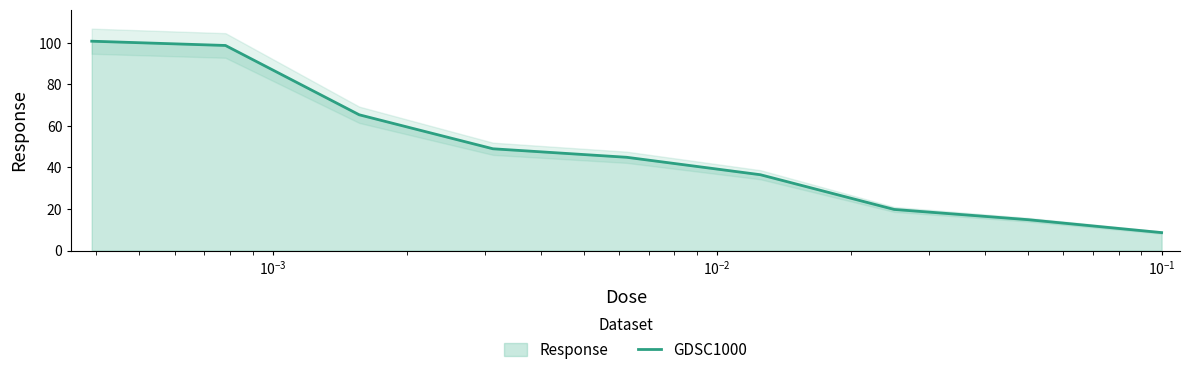

How many data points are above 44?

5